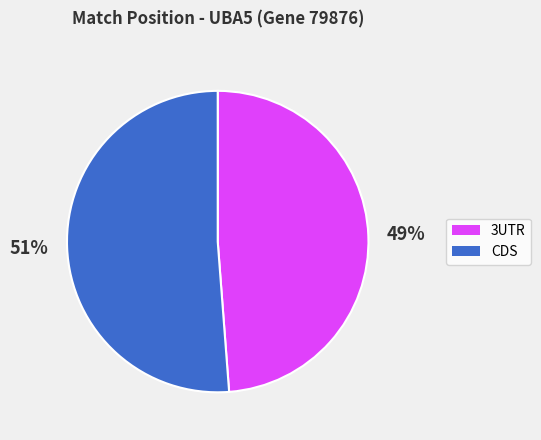

To the nearest percent, what is the average slice percentage?

50%